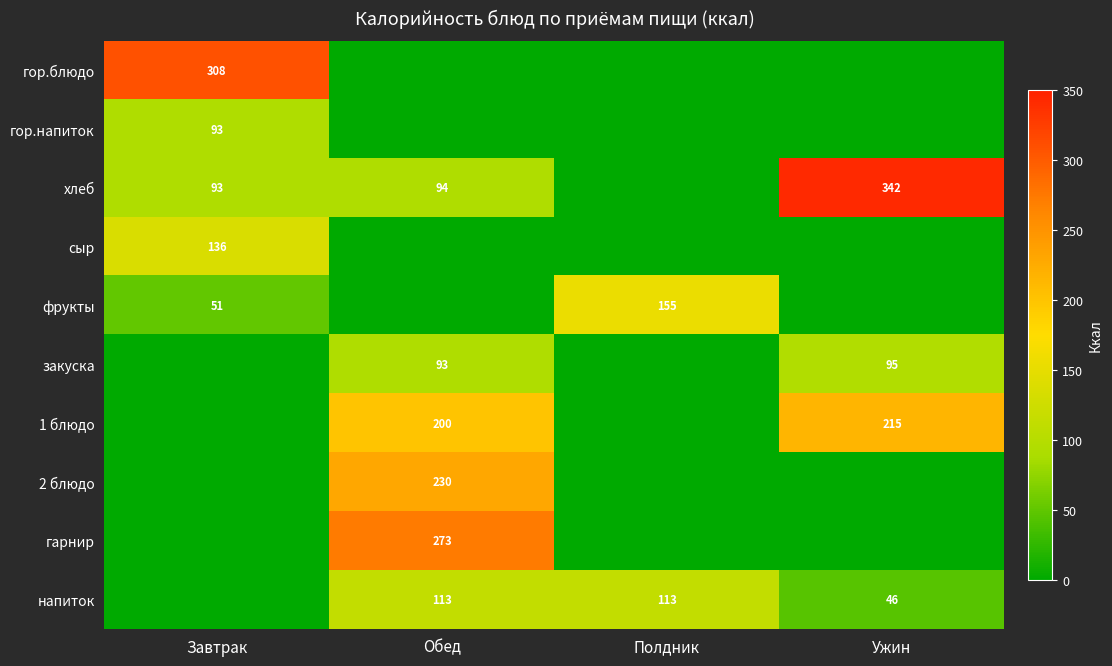

The value of фрукты at Завтрак is 14. True or false?

False